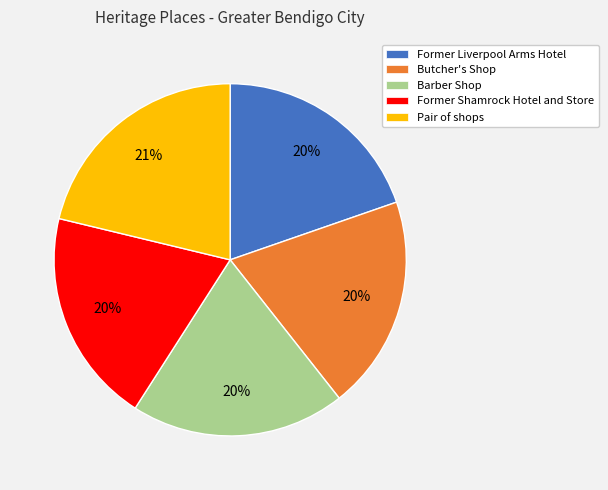

Does Butcher's Shop represent more than half of the total?

No